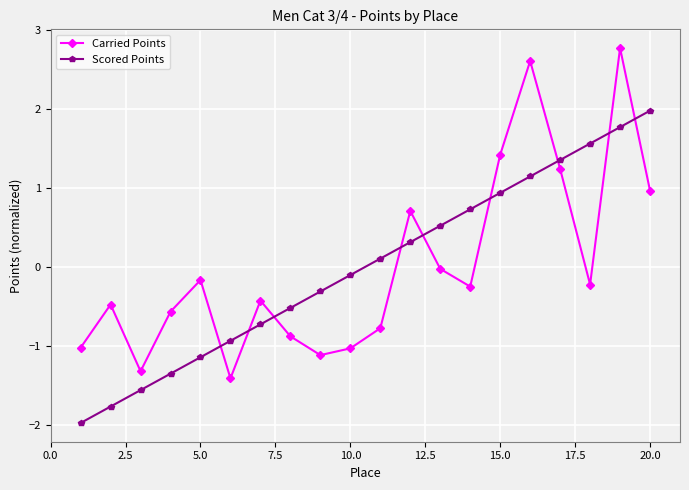

How many values in the Scored Points series exceed 0?

10